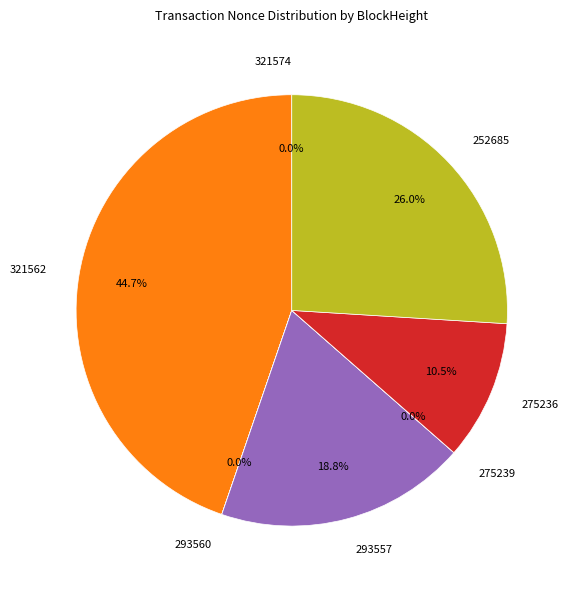

What is the ratio of the value at 321562 to the value at 293557?

2.4